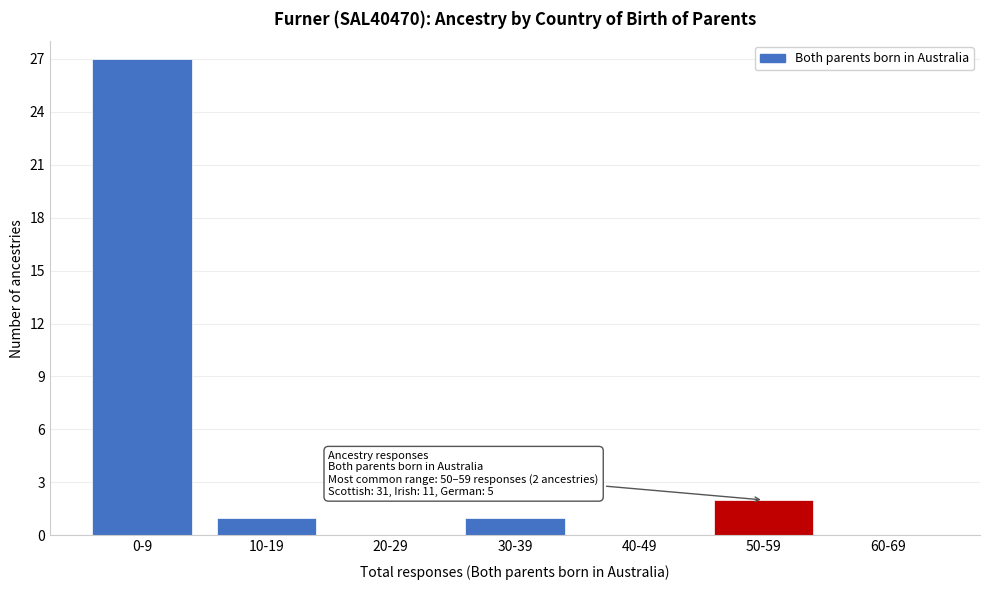

Approximately how many times larger is the value at 0-9 compared to 30-39?

27.0